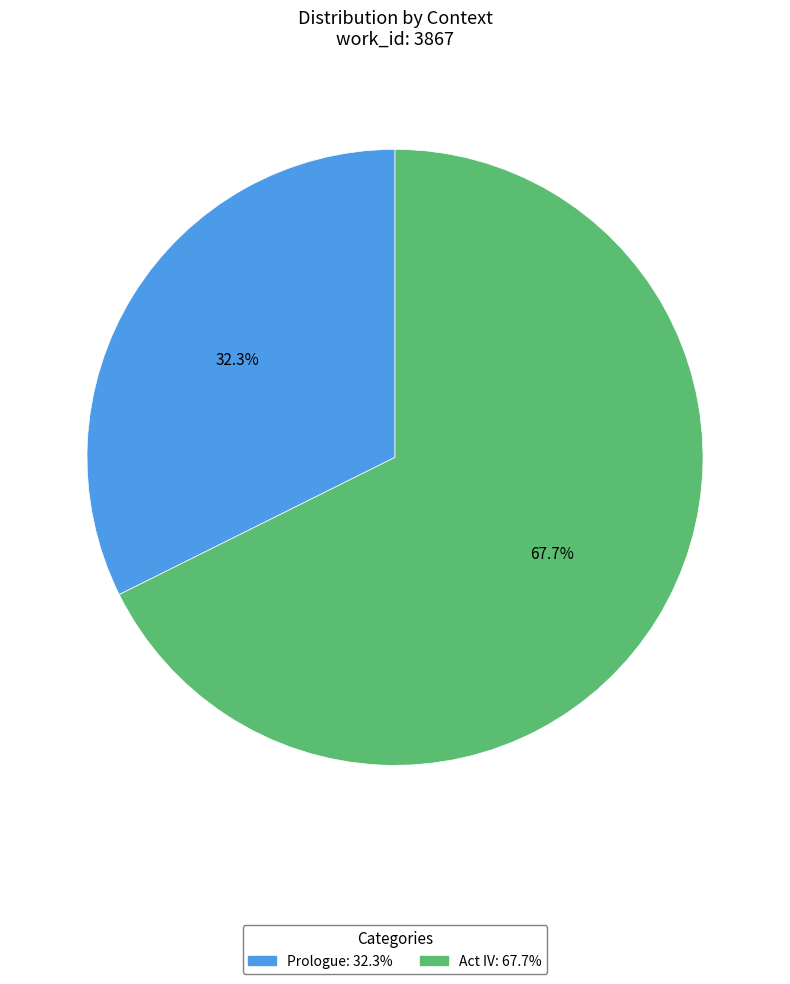

Combined, do Prologue and Act IV account for over 50%?

Yes